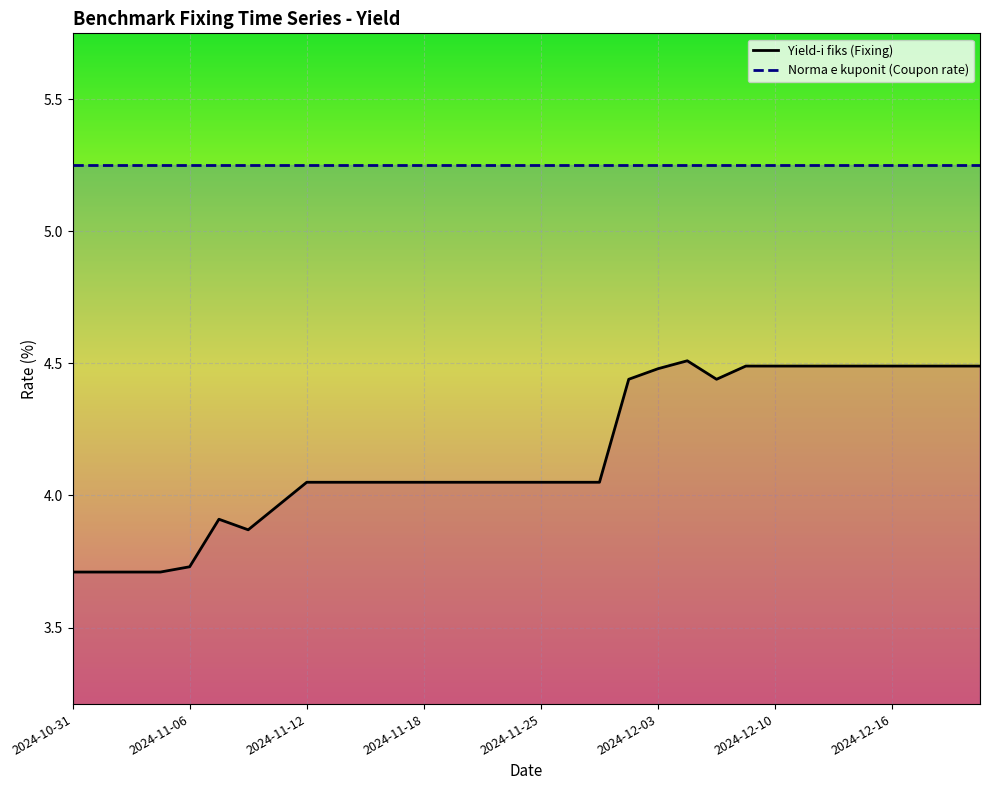

Rank the series by their average value, from highest to lowest.

Norma e kuponit (Coupon rate), Yield-i fiks (Fixing)